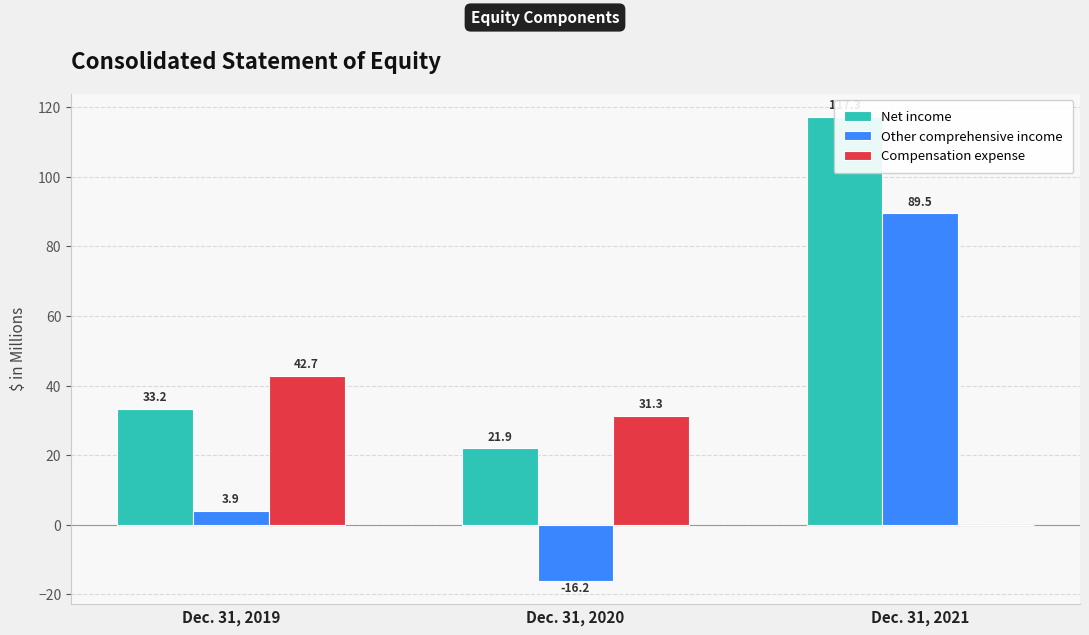

The value of Other comprehensive income at Dec. 31, 2020 is -16.2. True or false?

True